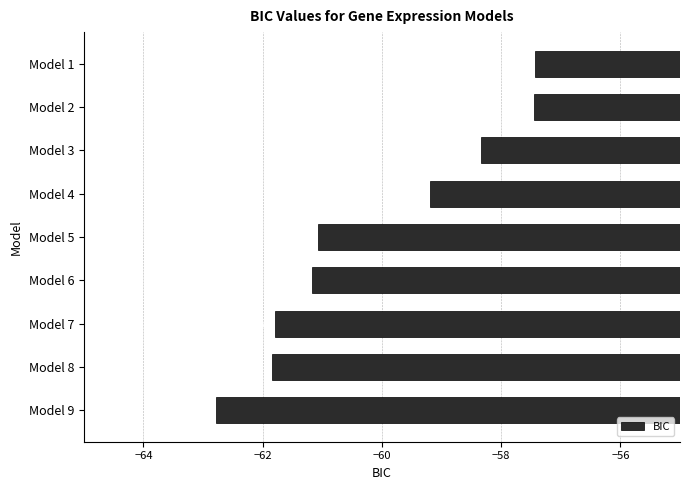

What is the difference between the values at Model 8 and Model 3?

3.5